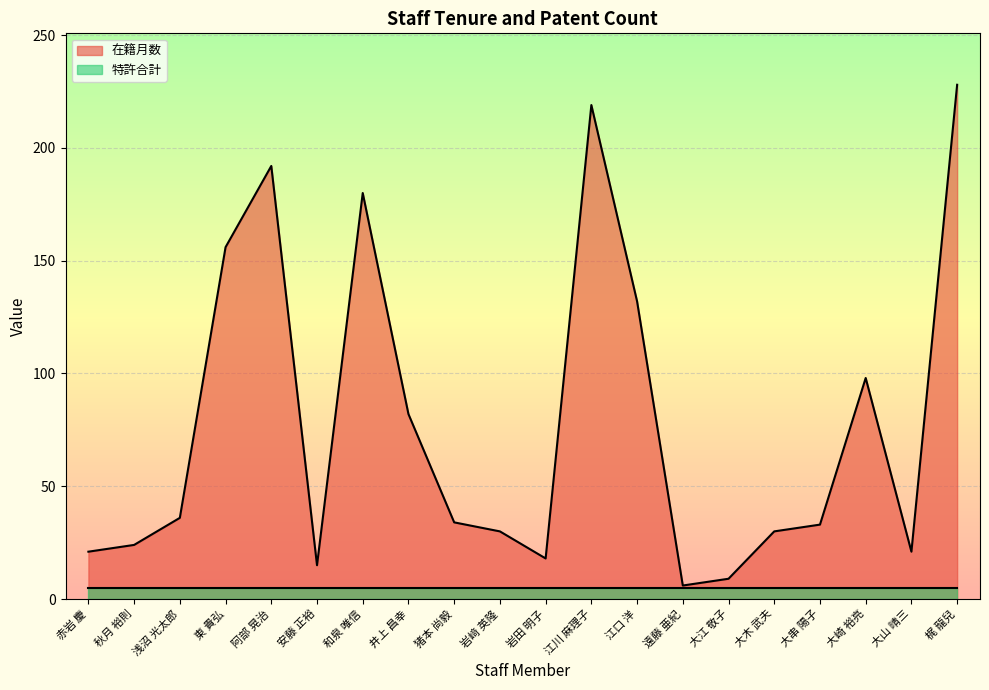

The chart shows a value of 33 at 大串 陽子. True or false?

True